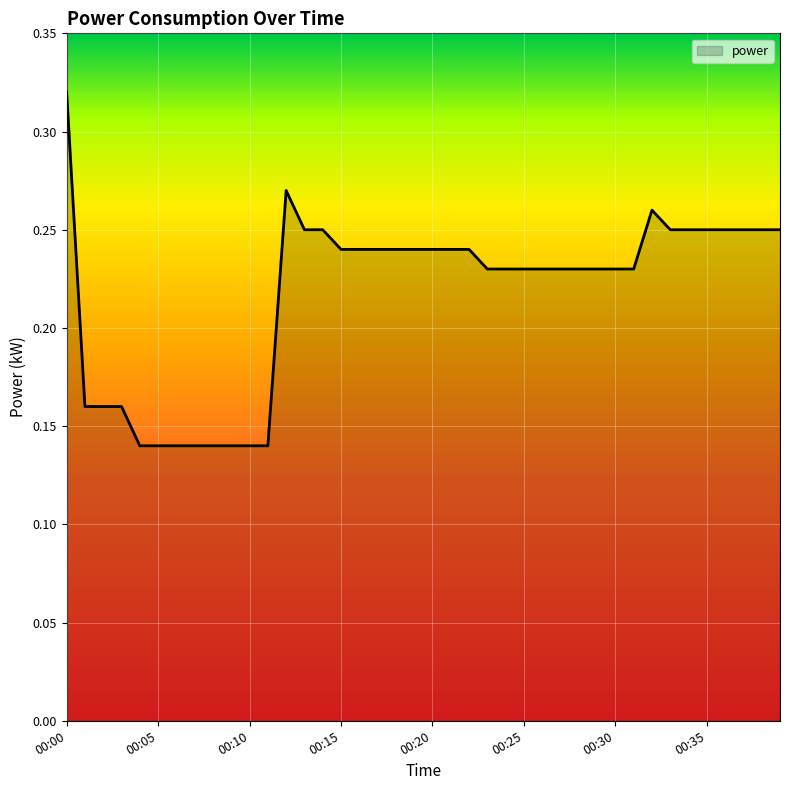

Count the values in the range 0 to 1.

40